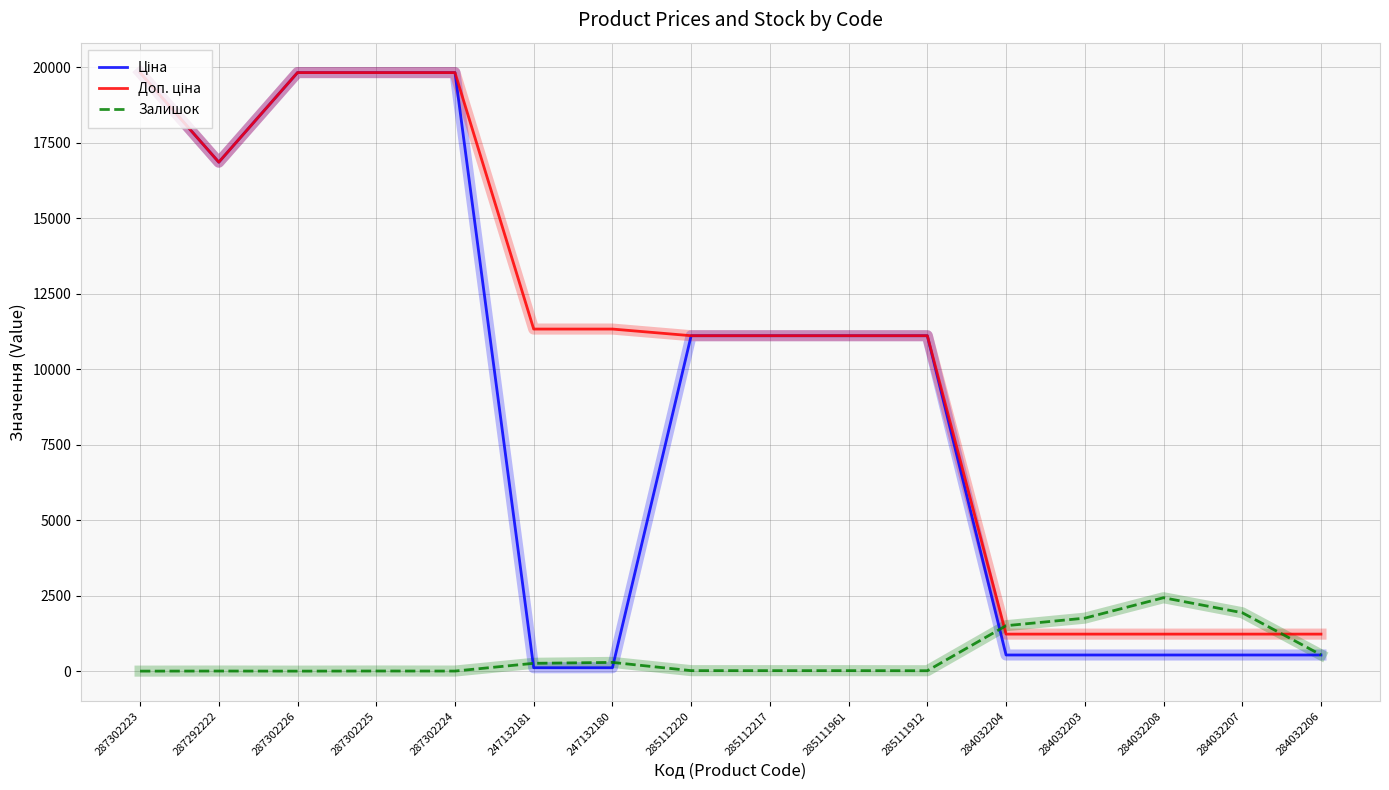

At which label does Залишок reach its peak?

284032208